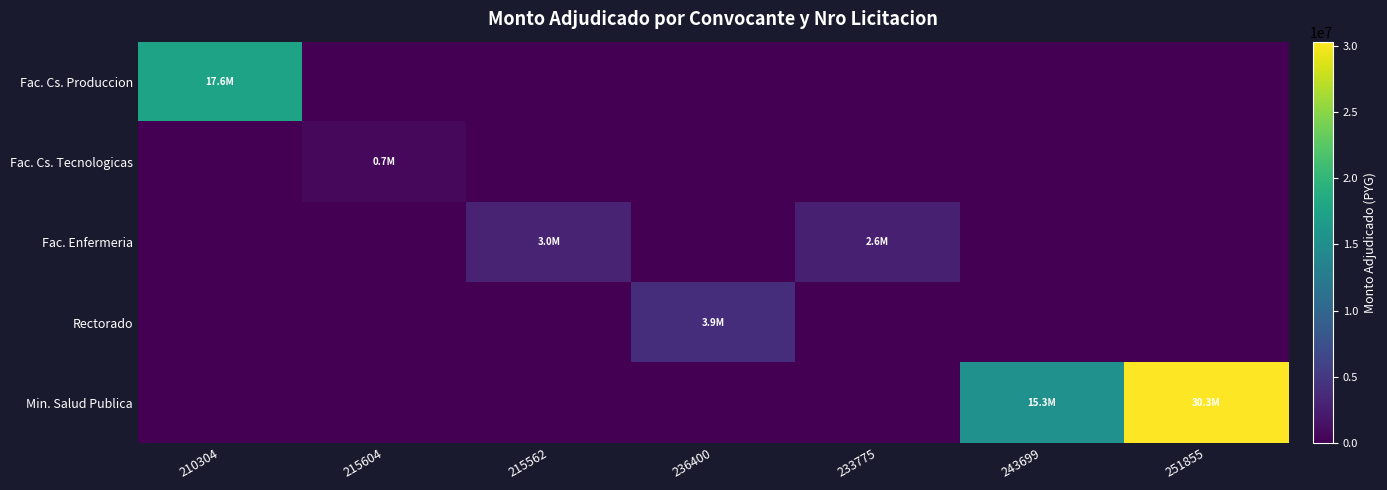

Reading right to left, list all the values displayed in this chart.

Fac. Cs. Produccion: 251855=0	243699=0	233775=0	236400=0	215562=0	215604=0	210304=17559044
Fac. Cs. Tecnologicas: 251855=0	243699=0	233775=0	236400=0	215562=0	215604=660400	210304=0
Fac. Enfermeria: 251855=0	243699=0	233775=2620000	236400=0	215562=2999950	215604=0	210304=0
Rectorado: 251855=0	243699=0	233775=0	236400=3914500	215562=0	215604=0	210304=0
Min. Salud Publica: 251855=30311580	243699=15315730	233775=0	236400=0	215562=0	215604=0	210304=0